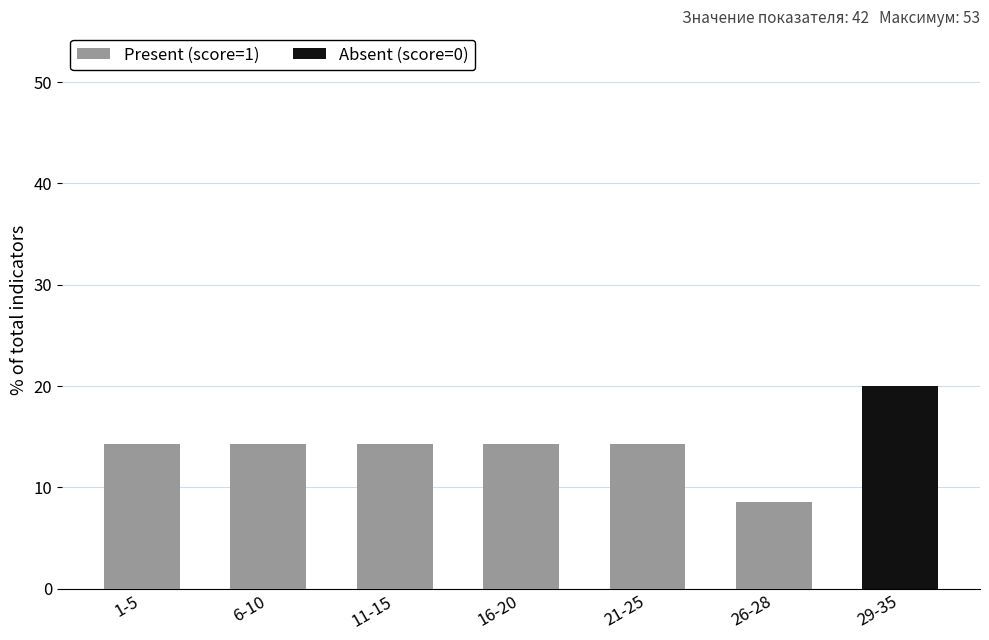

True or false: Present (score=1) has a value of 8.6 at 26-28.

True